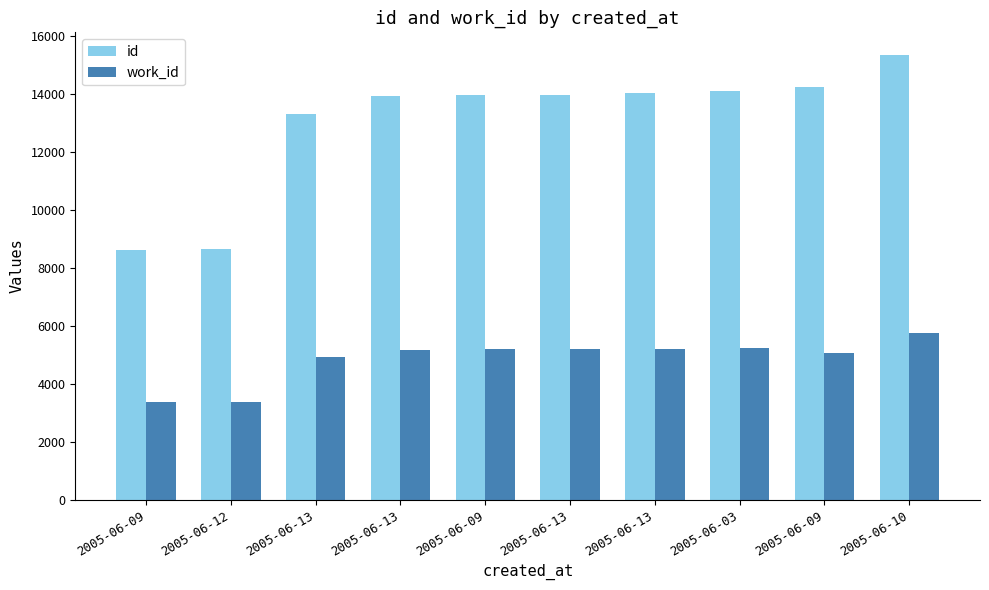

What are all the series names shown in the legend?

id, work_id